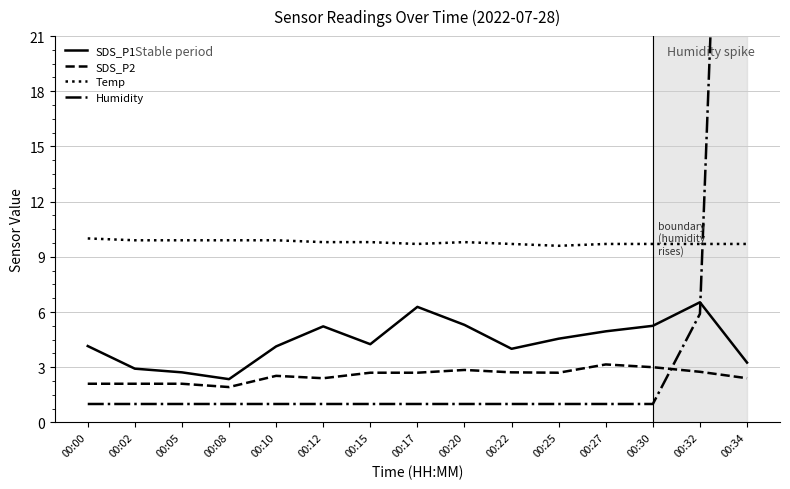

Is it true that Temp equals 5.7 at 00:05?

False